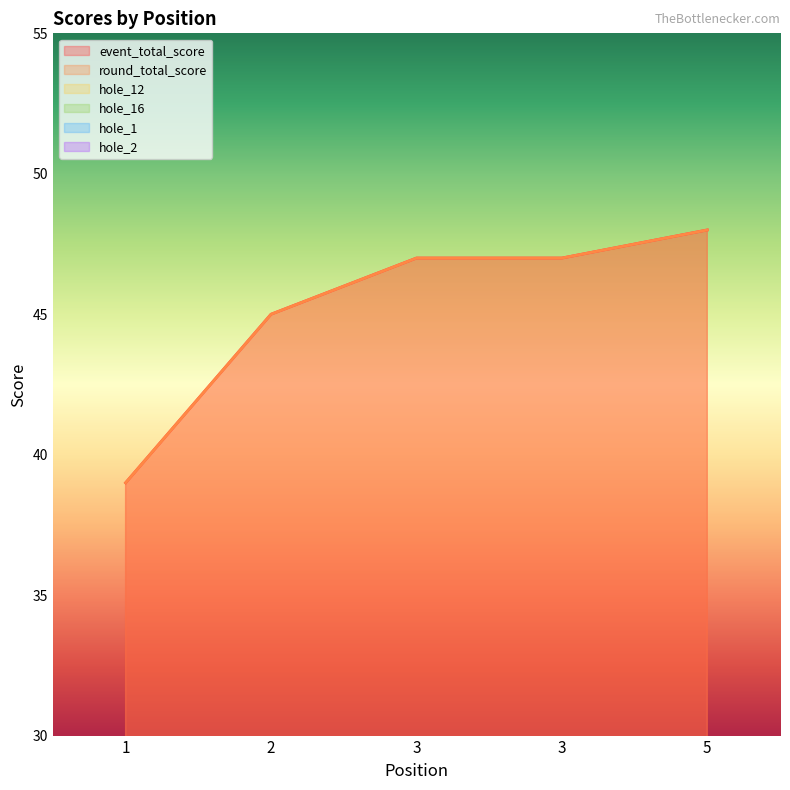

At how many categories does at least one series exceed 18?

5